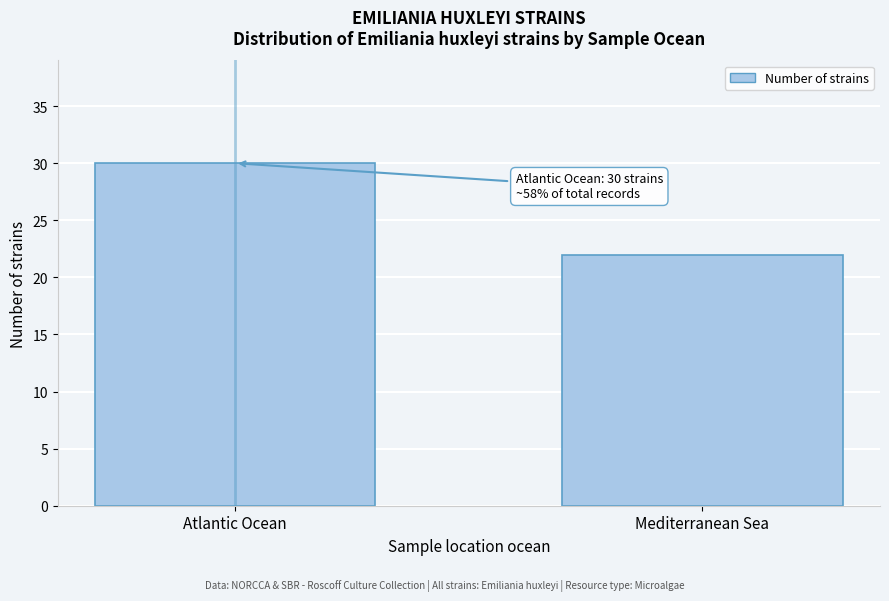

Reading left to right, transcribe all the data shown in this chart.

30	22